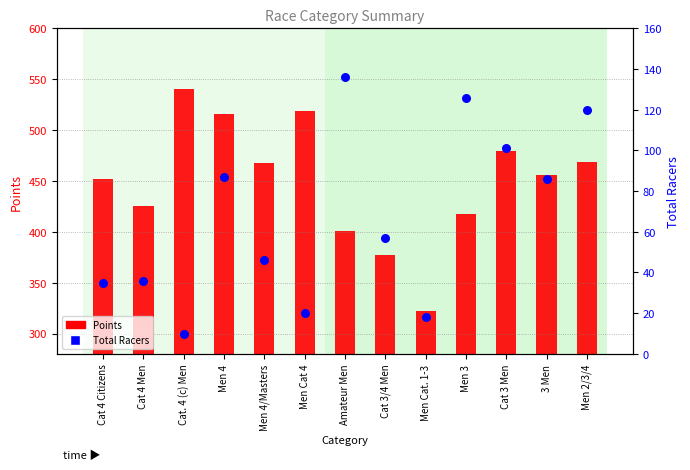

Which series contains the highest Y value?

Points